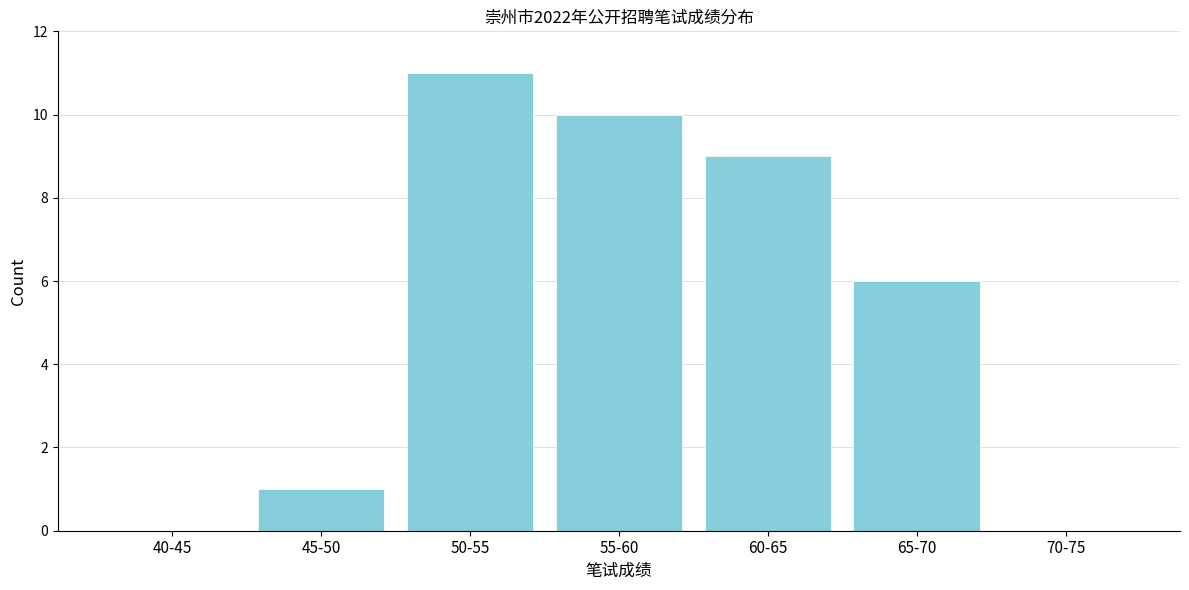

Reading left to right, extract all data points from this chart.

40-45=0	45-50=1	50-55=11	55-60=10	60-65=9	65-70=6	70-75=0